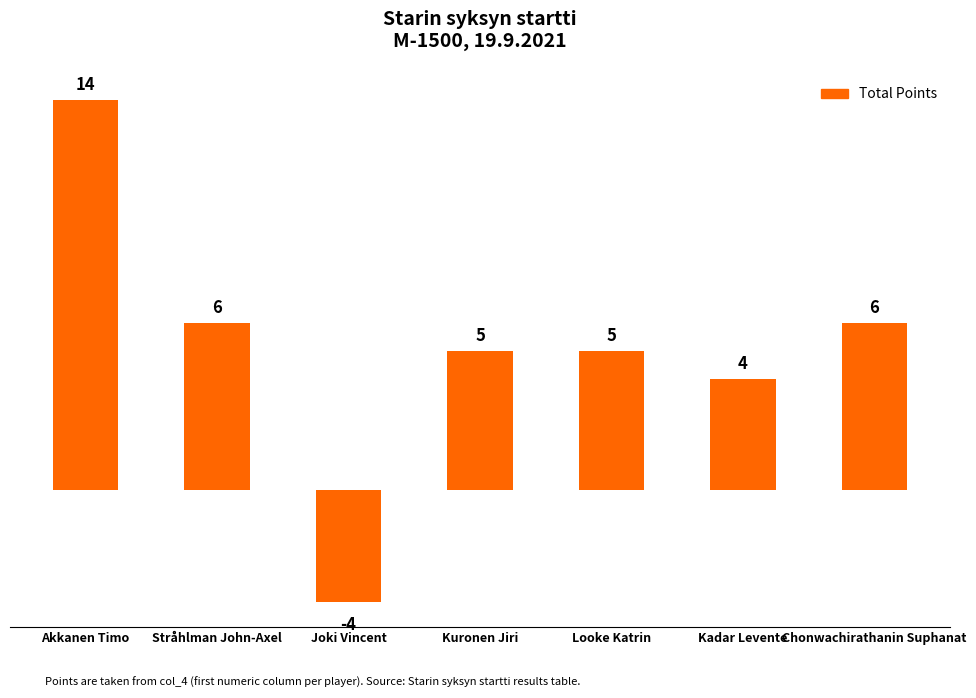

How many data points are less than 5?

2